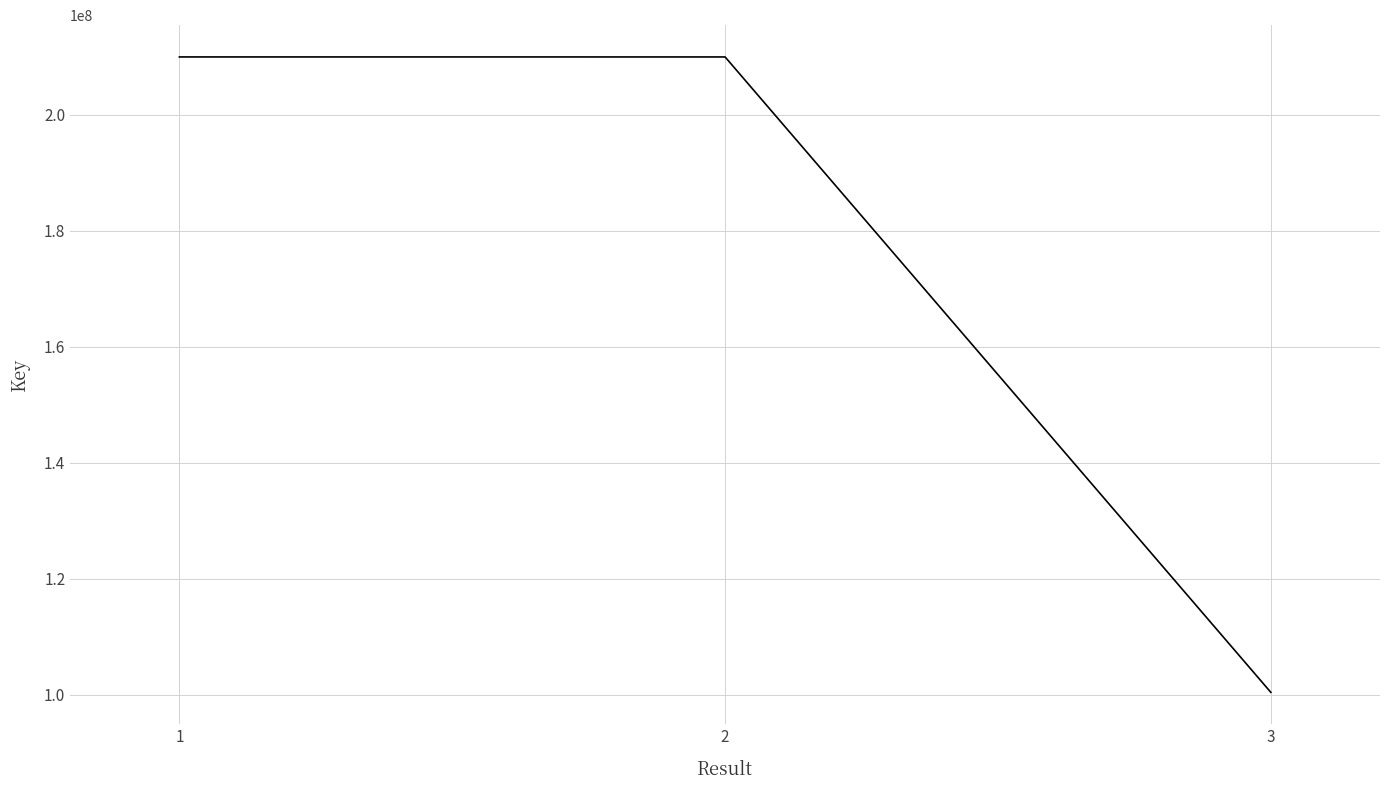

What is the sum of the values at 3 and 1?

310363538